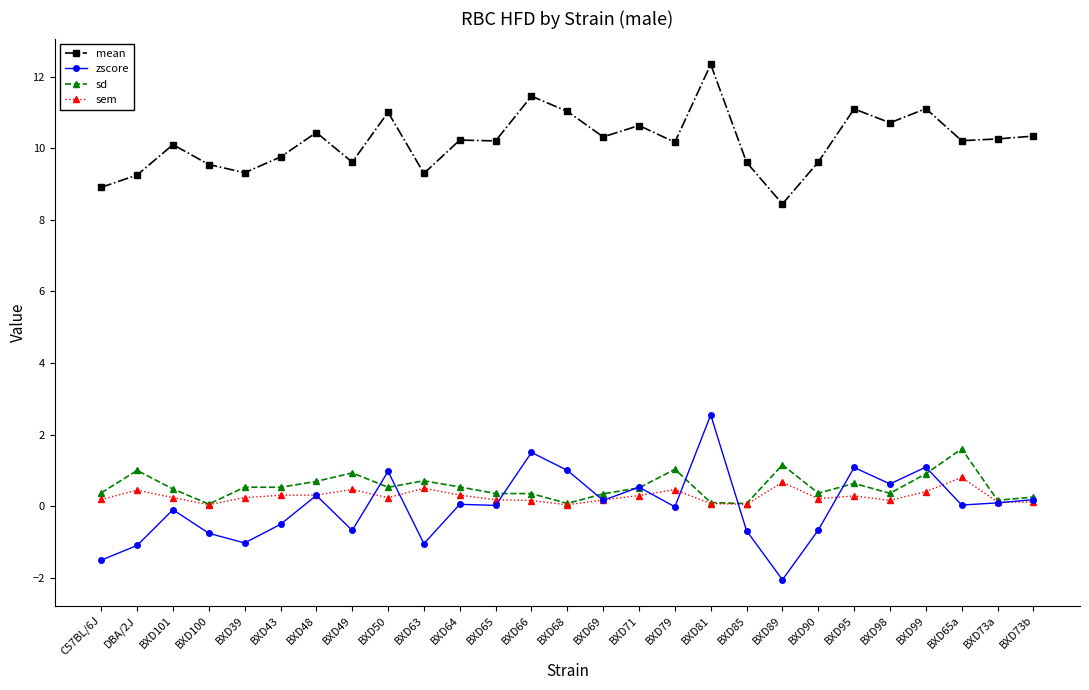

Which series has the largest range (max minus min)?

zscore